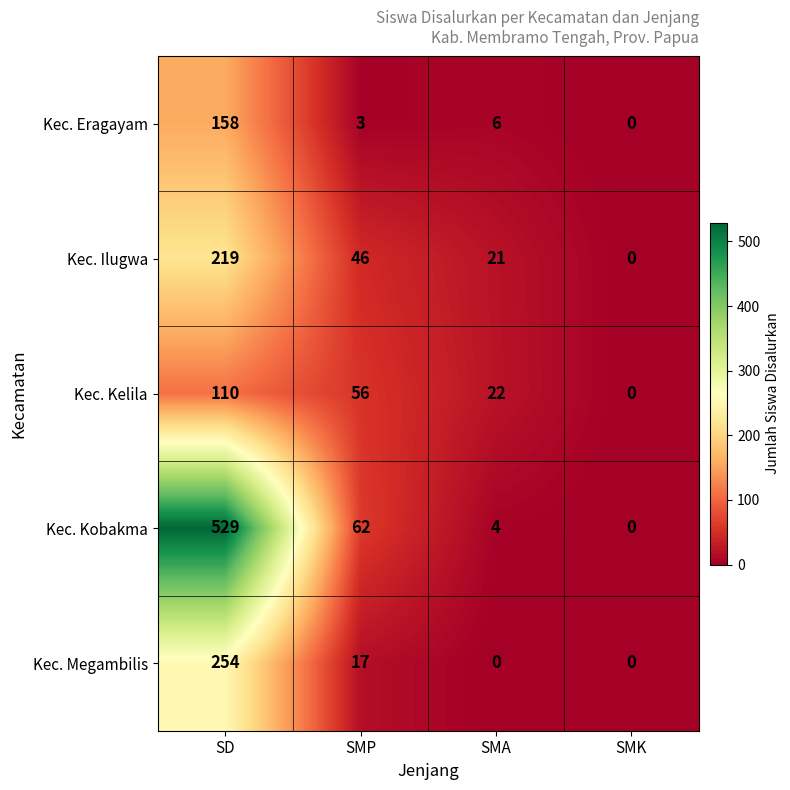

How many distinct data groups are displayed?

5